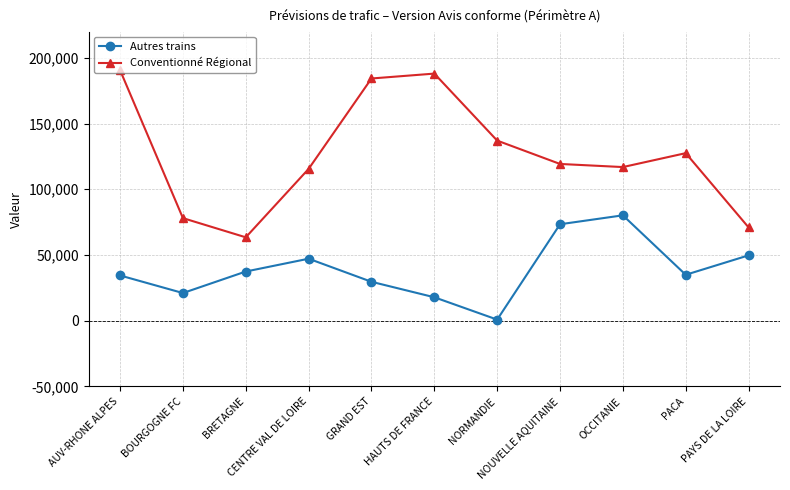

Which series has the largest total across all categories?

Conventionné Régional